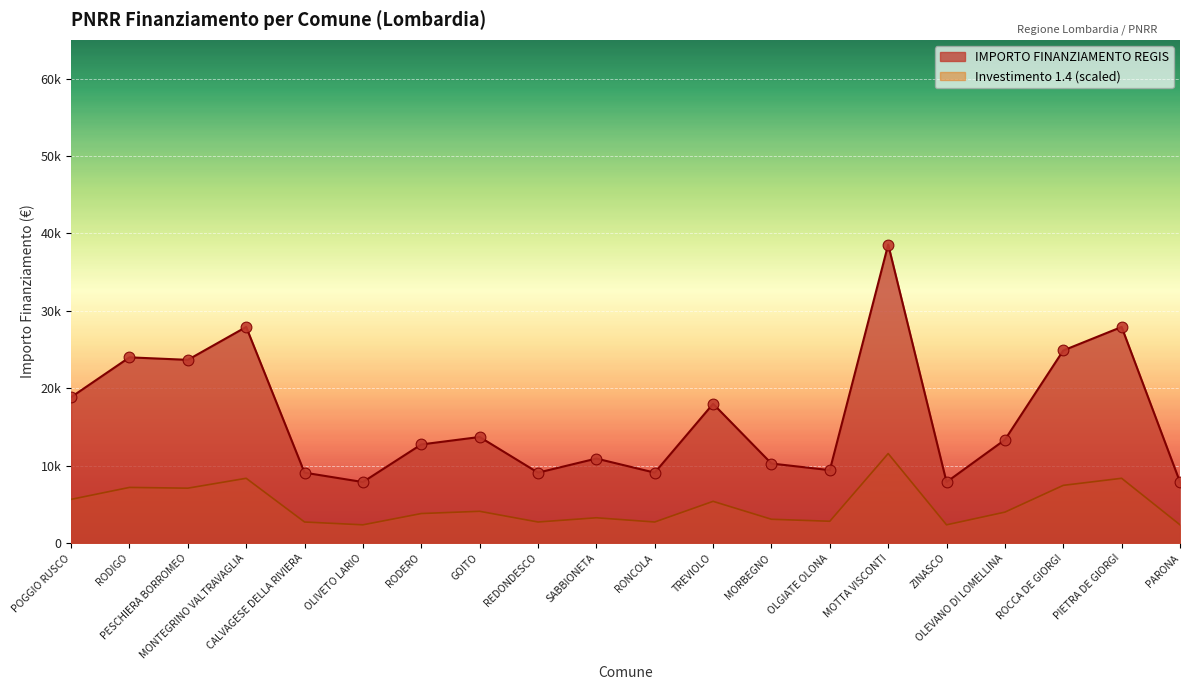

What is the change in value from SABBIONETA to TREVIOLO?

+7071